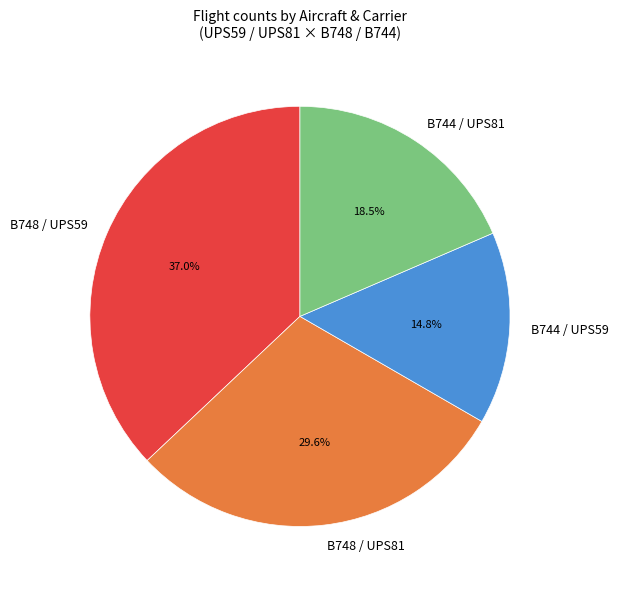

How many slices are in this pie chart?

4